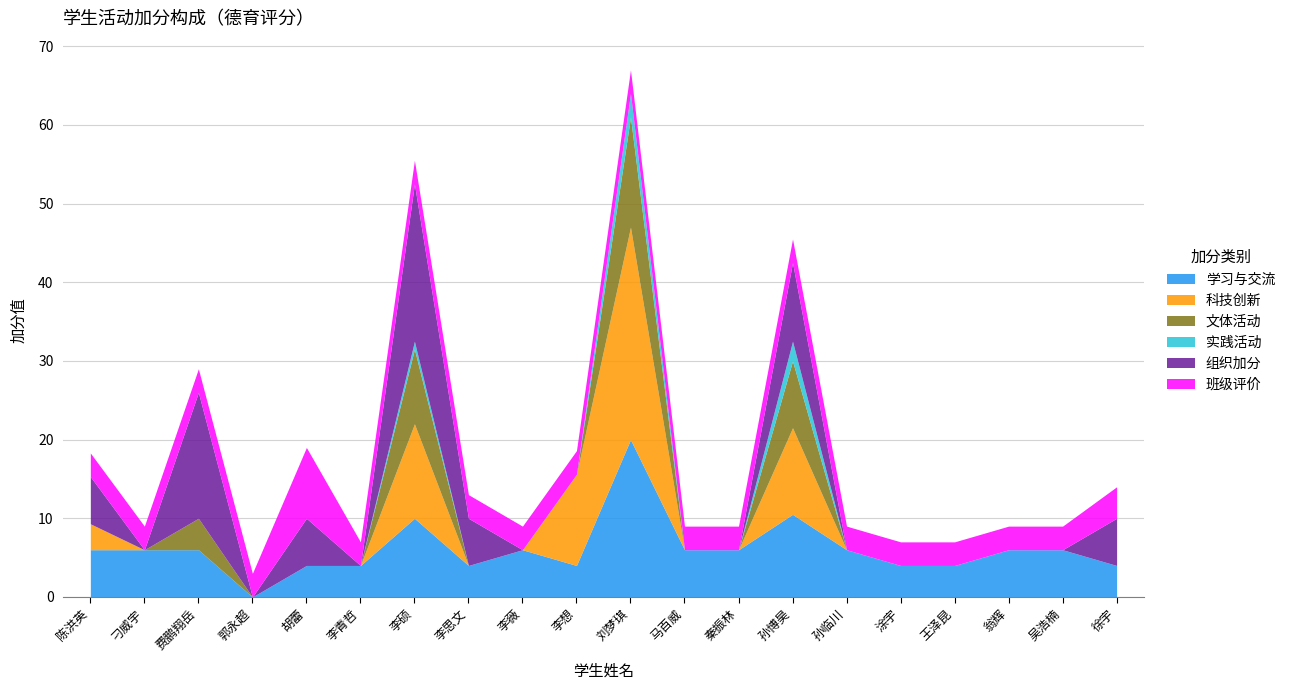

True or false: 实践活动 and 学习与交流 intersect in this chart.

False